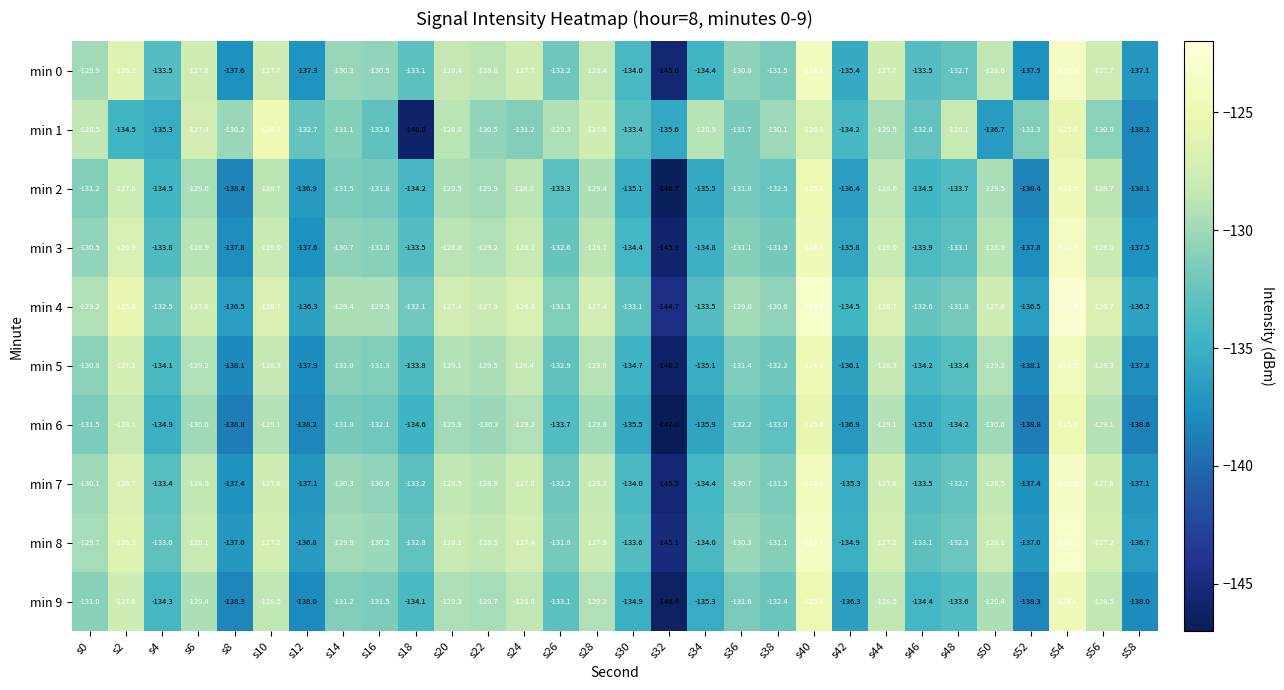

Which label corresponds to the smallest value in the chart?

s32